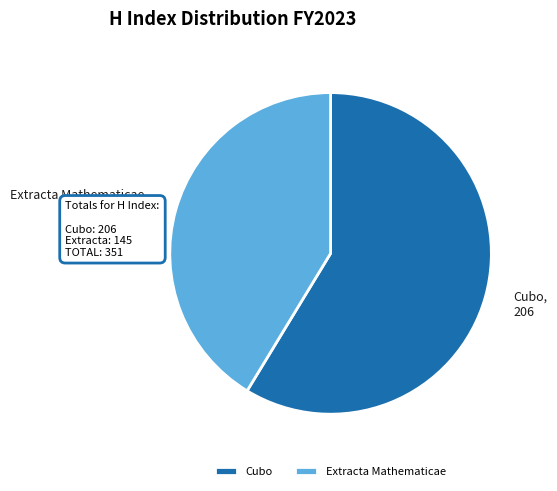

Between Extracta Mathematicae, 145 and Cubo, 206, which is larger?

Cubo, 206